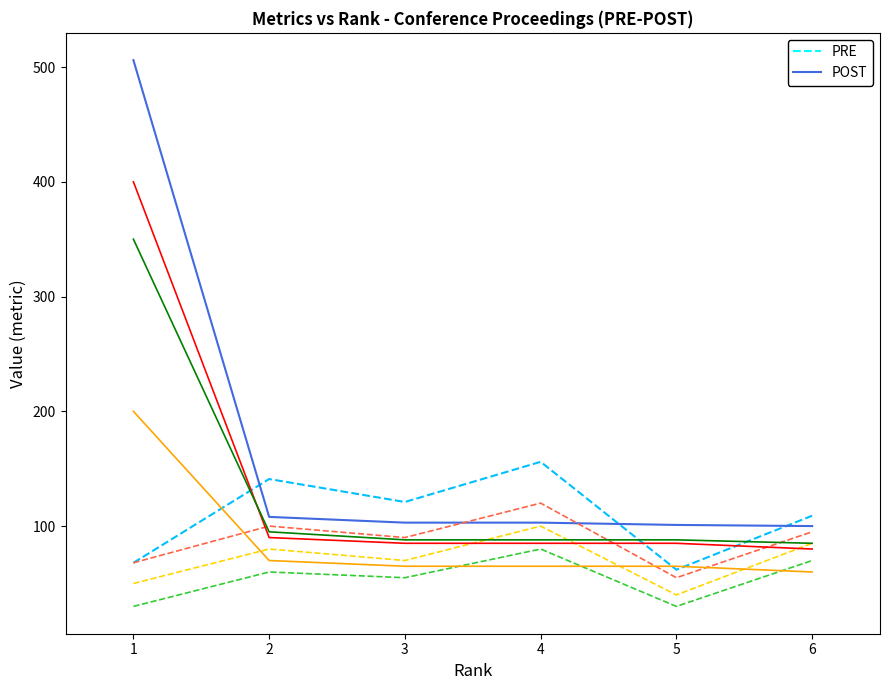

What is the difference between the highest and lowest values at 2?

81